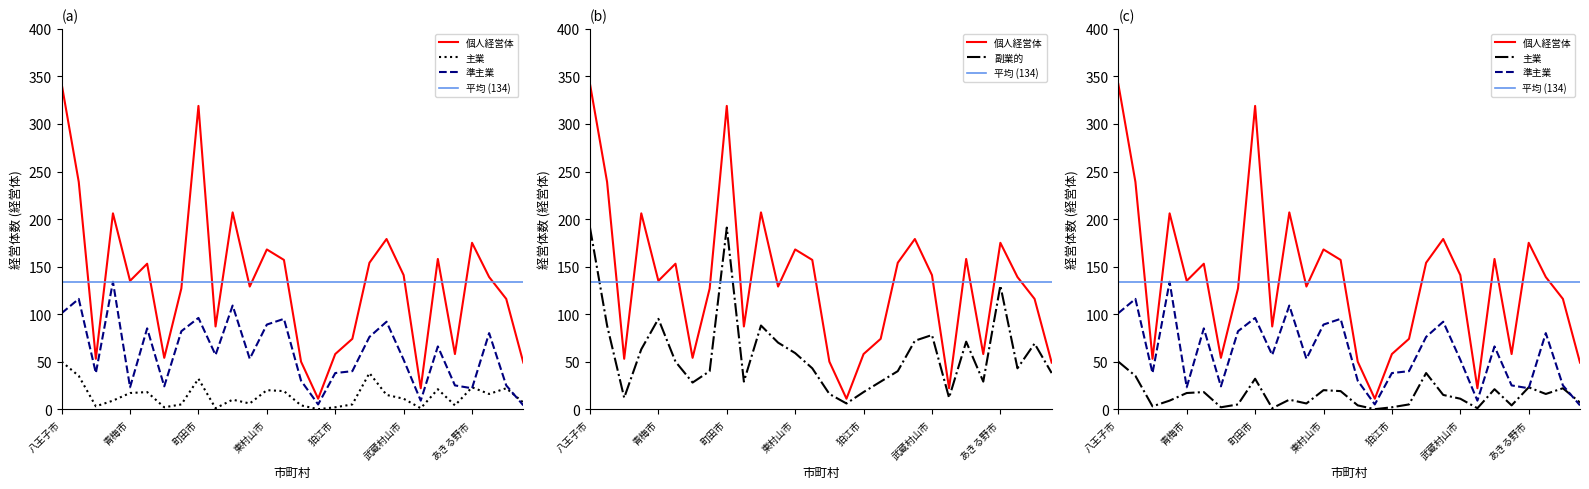

Where is the first local maximum for 準主業?

立川市